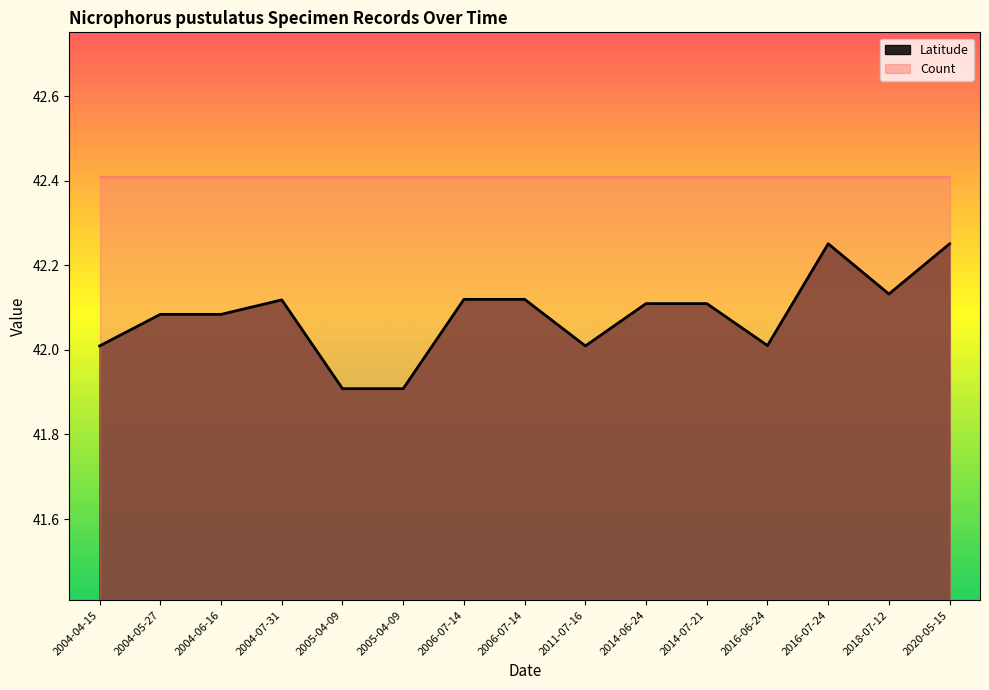

At which label does Latitude first exceed 42?

2004-04-15